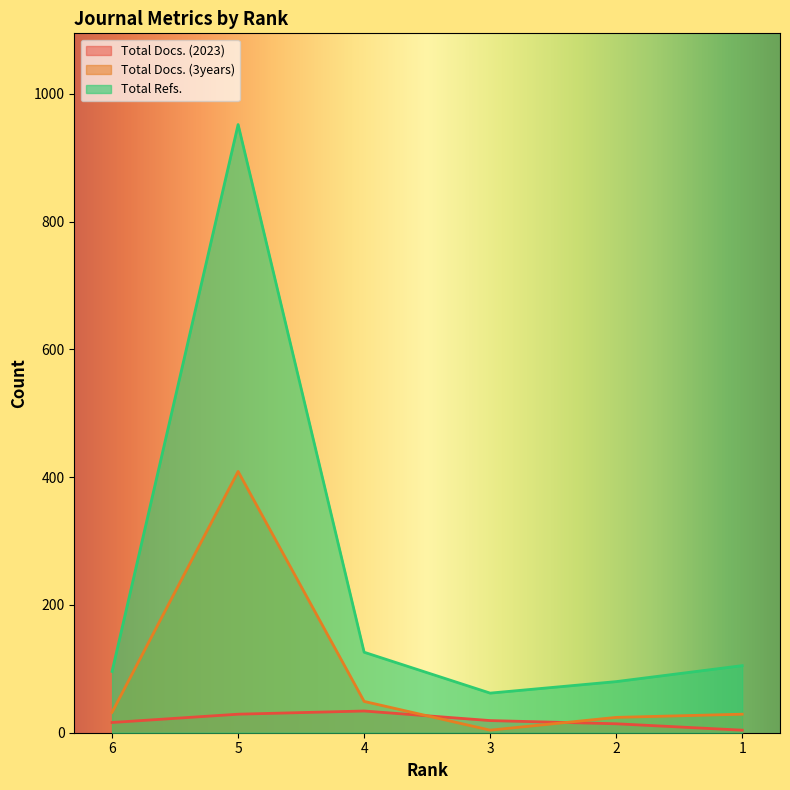

The Total Refs. series shows 462 at 2. True or false?

False